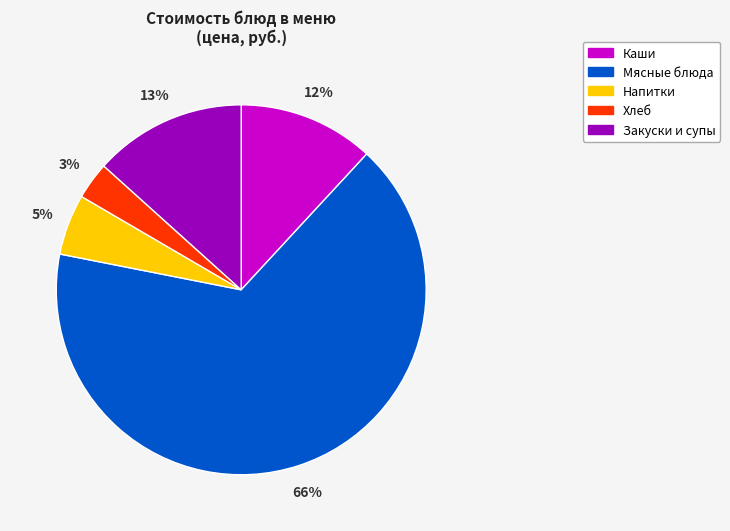

To the nearest percent, what is the average slice percentage?

20%